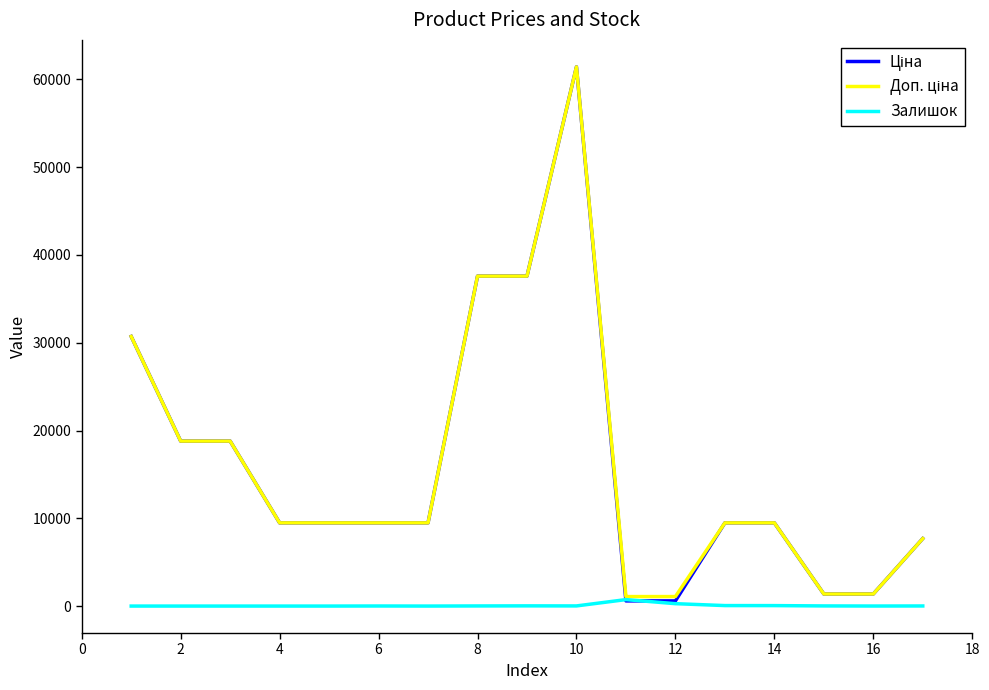

What is the maximum value shown in the chart?

61434.3